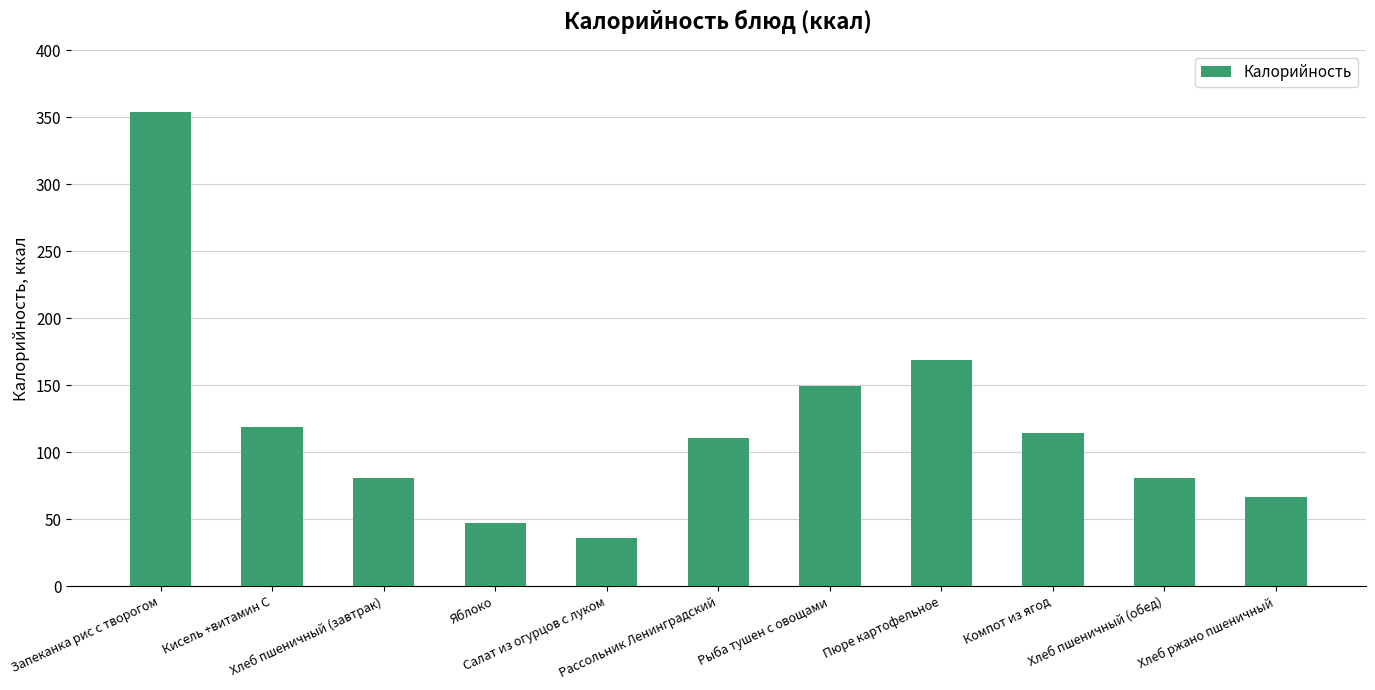

Where does the data first go above 110?

Запеканка рис с творогом